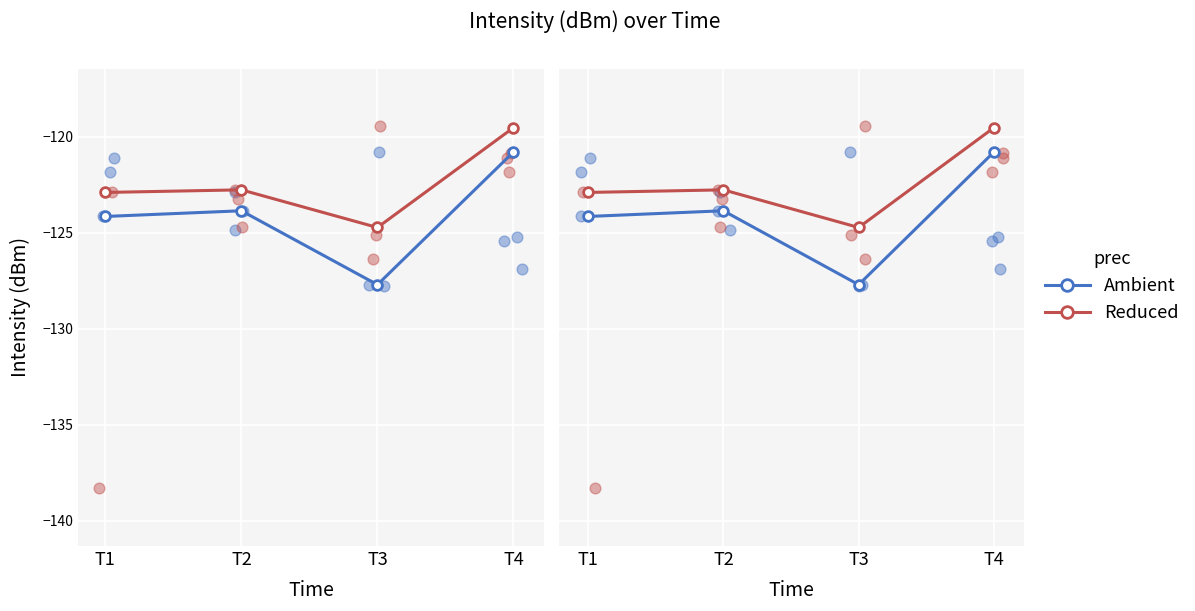

Is the value of Reduced at T4 greater than the value of Ambient at T1?

Yes